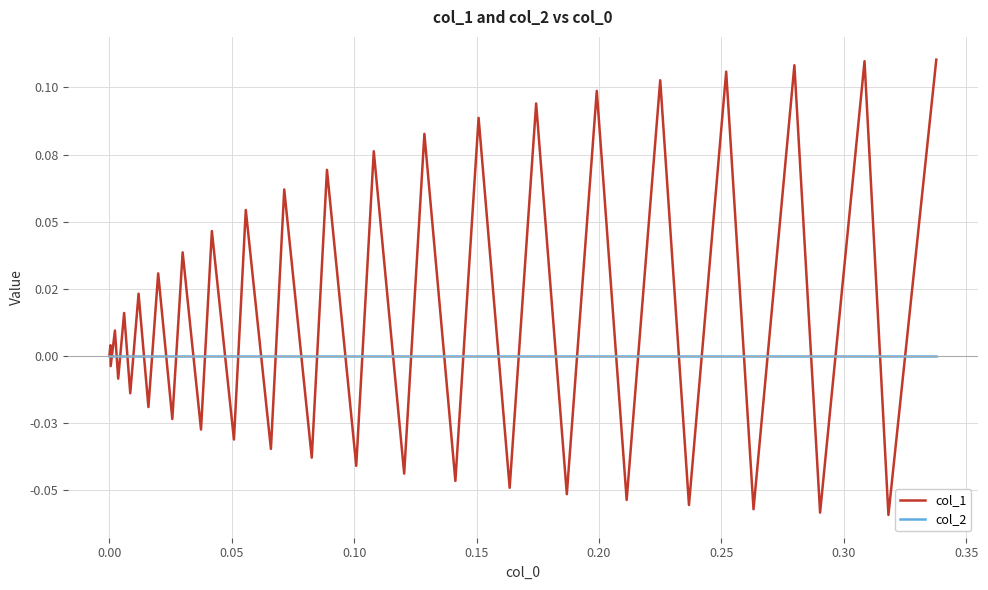

What are all the series names shown in the legend?

col_1, col_2